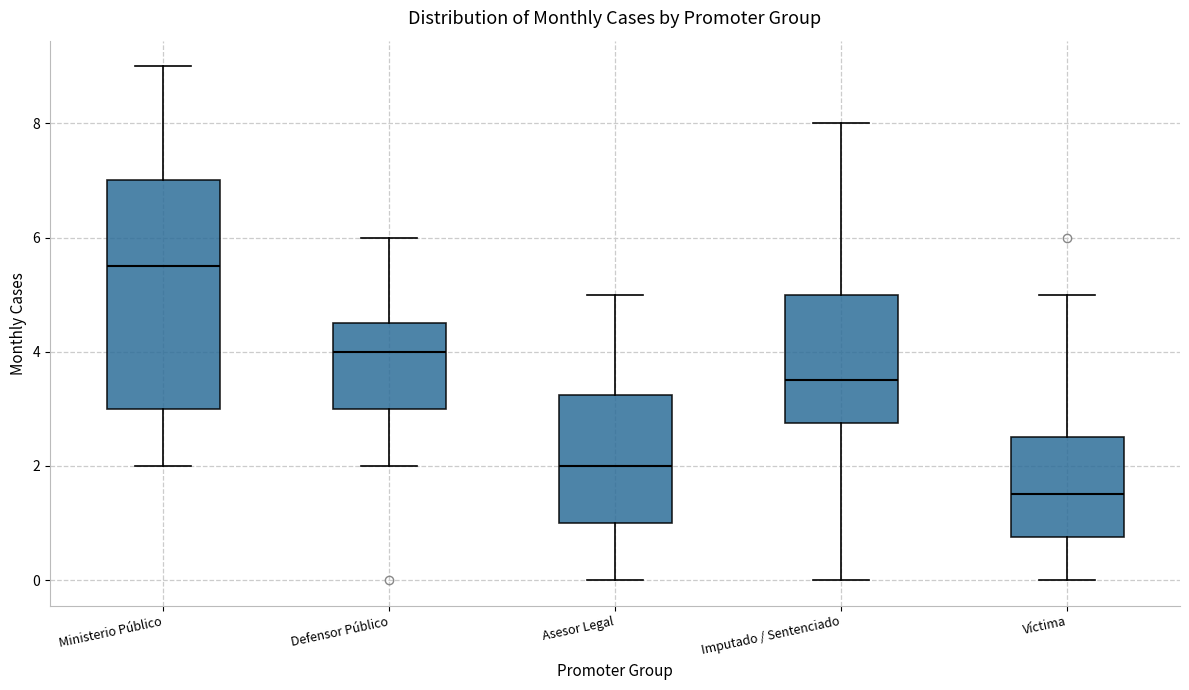

Comparing the boxes themselves (not the whiskers), which one is the tallest?

Ministerio Público